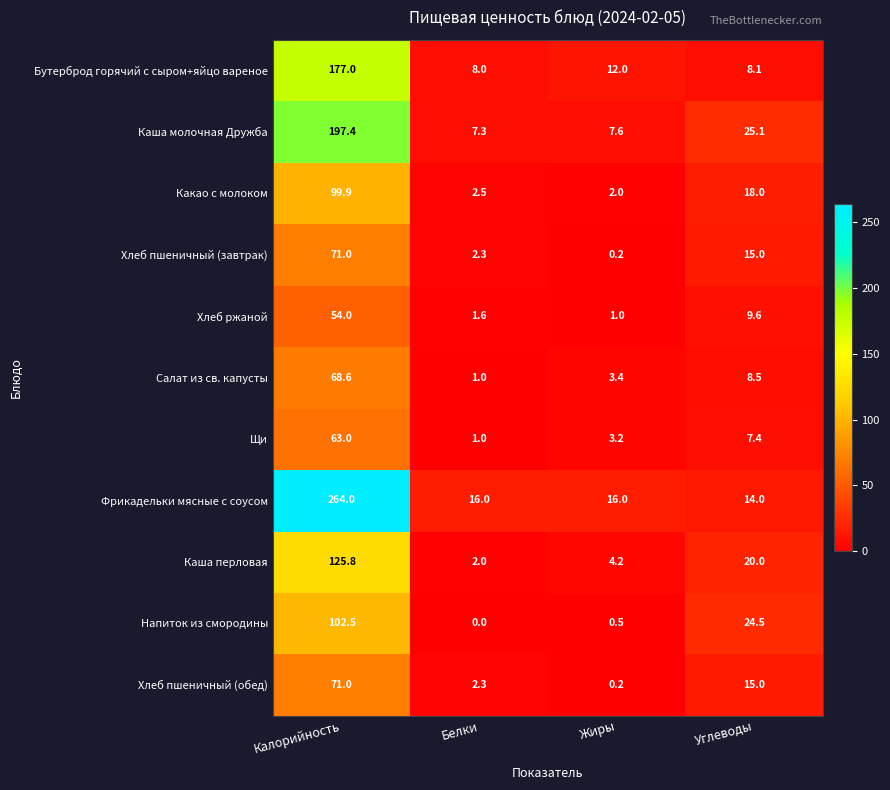

True or false: Каша молочная Дружба has a value of 197.4 at Калорийность.

True